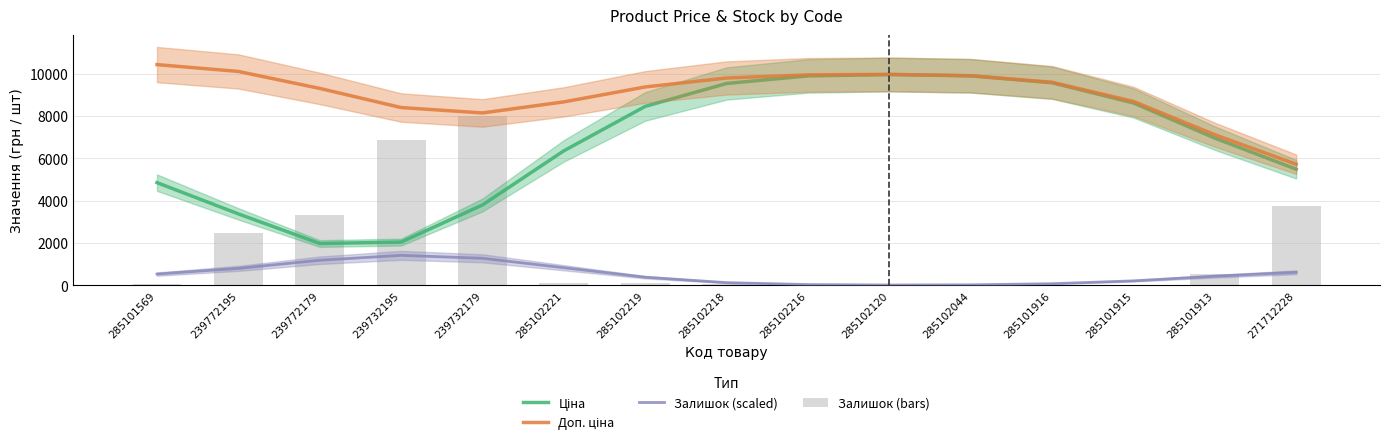

What is the sum of the Доп. ціна values at 285101913 and 285101915?

15791.1